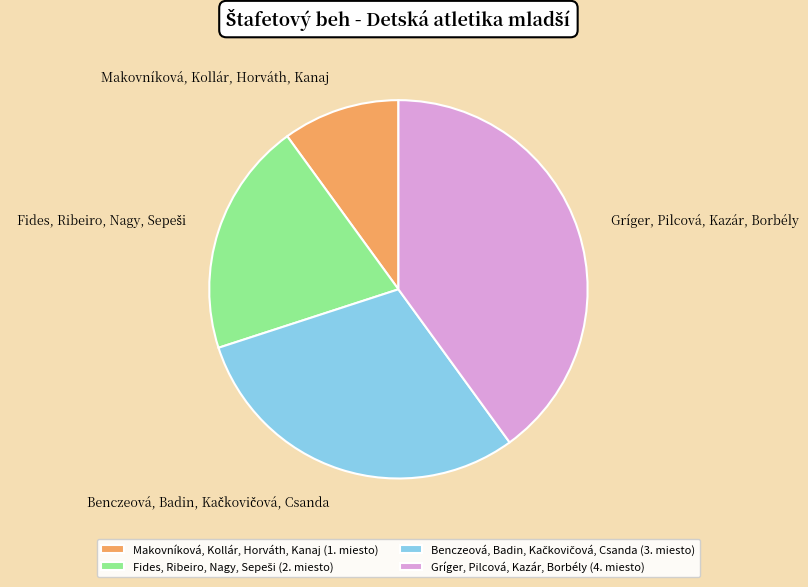

The Makovníková, Kollár, Horváth, Kanaj (1. miesto) slice represents 10% of the pie. True or false?

True